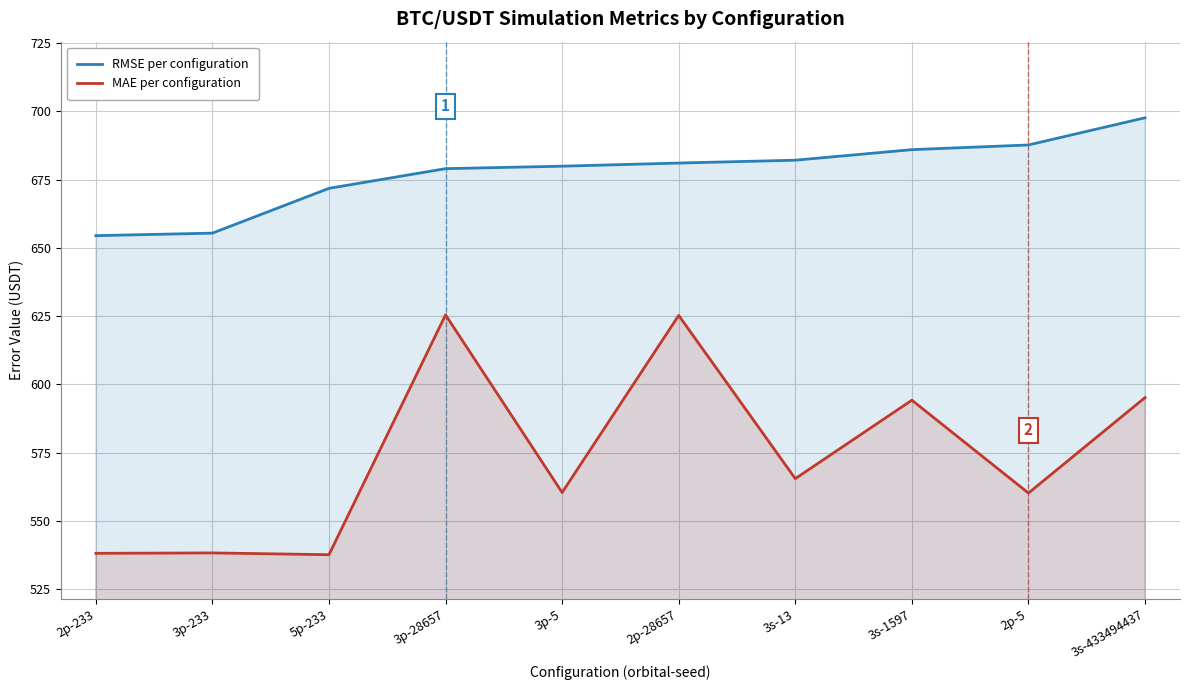

Reading right to left, list all the values displayed in this chart.

RMSE per configuration: 697.7	687.7	686.0	682.1	681.1	679.9	679.0	671.8	655.4	654.5
MAE per configuration: 595.1	560.1	594.2	565.4	625.3	560.3	625.4	537.5	538.2	538.1